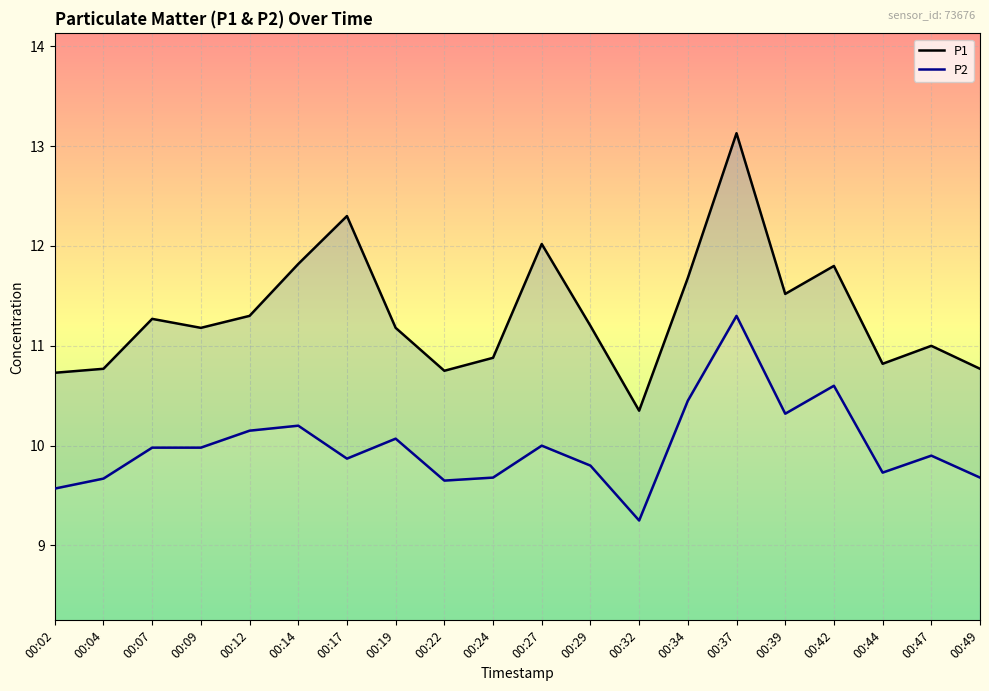

How many interior local peaks does the P1 series have?

6